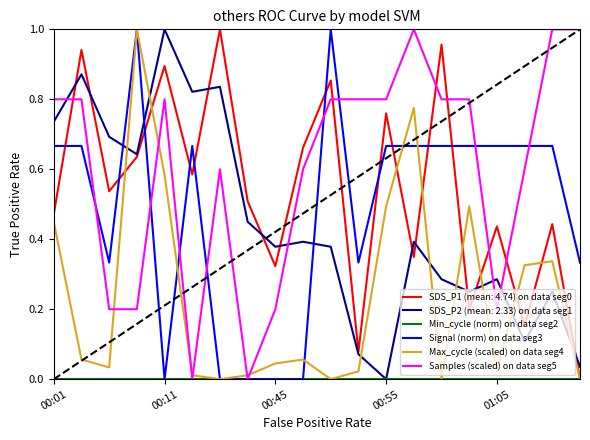

What is the sum of all Samples (scaled) on data seg5 values?

12.0